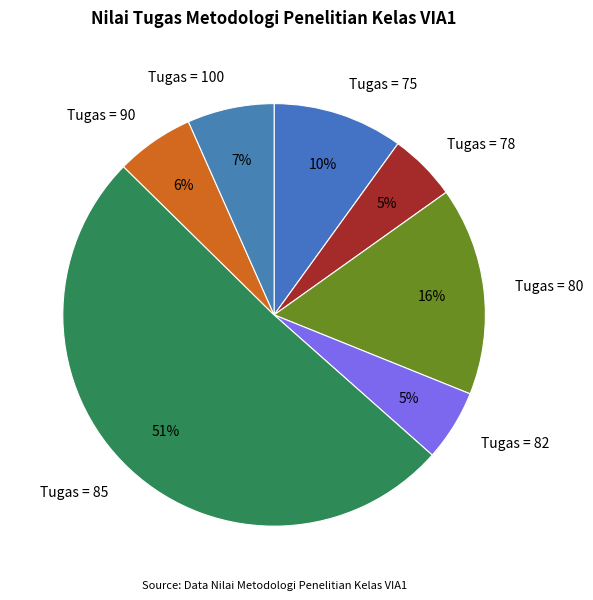

Is there a majority slice in this chart?

Yes